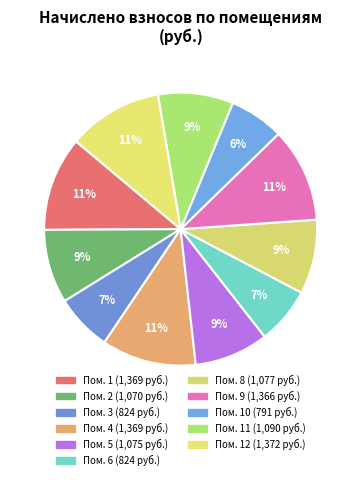

Count the number of slices in the pie.

11